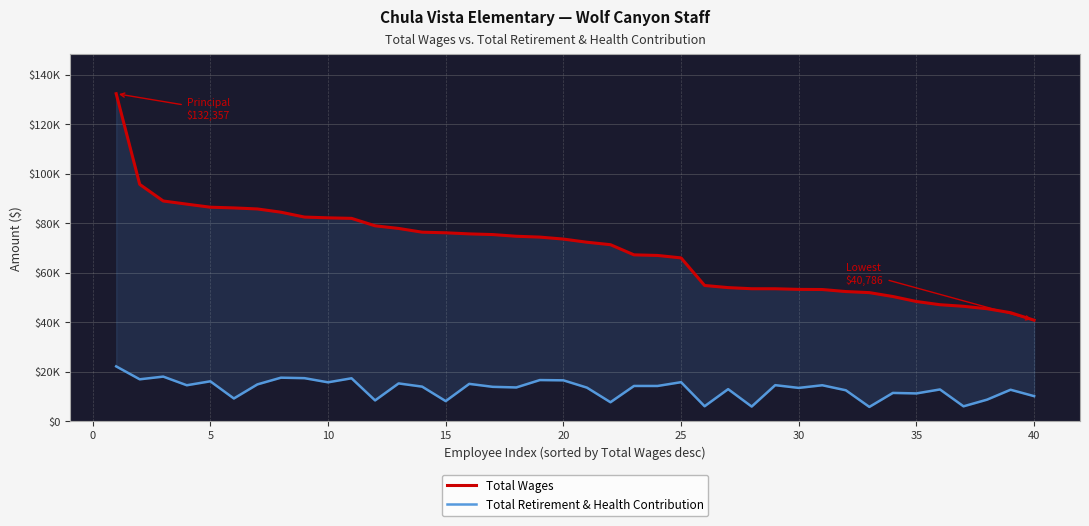

True or false: Total Wages and Total Retirement & Health Contribution intersect in this chart.

False